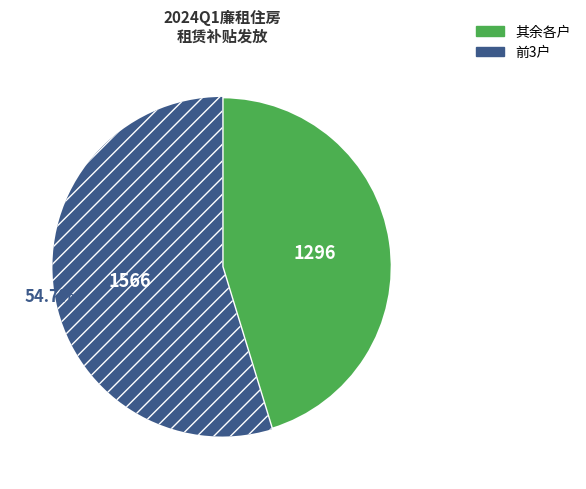

Count the number of slices in the pie.

2